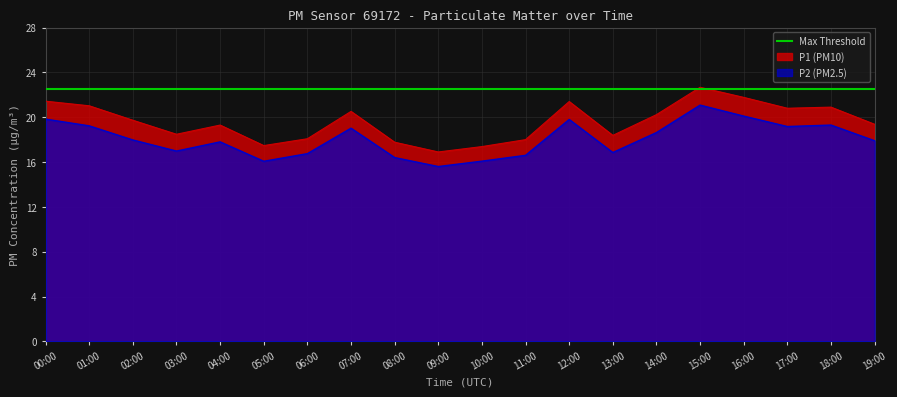

At which category is the sum across all series the highest?

15:00